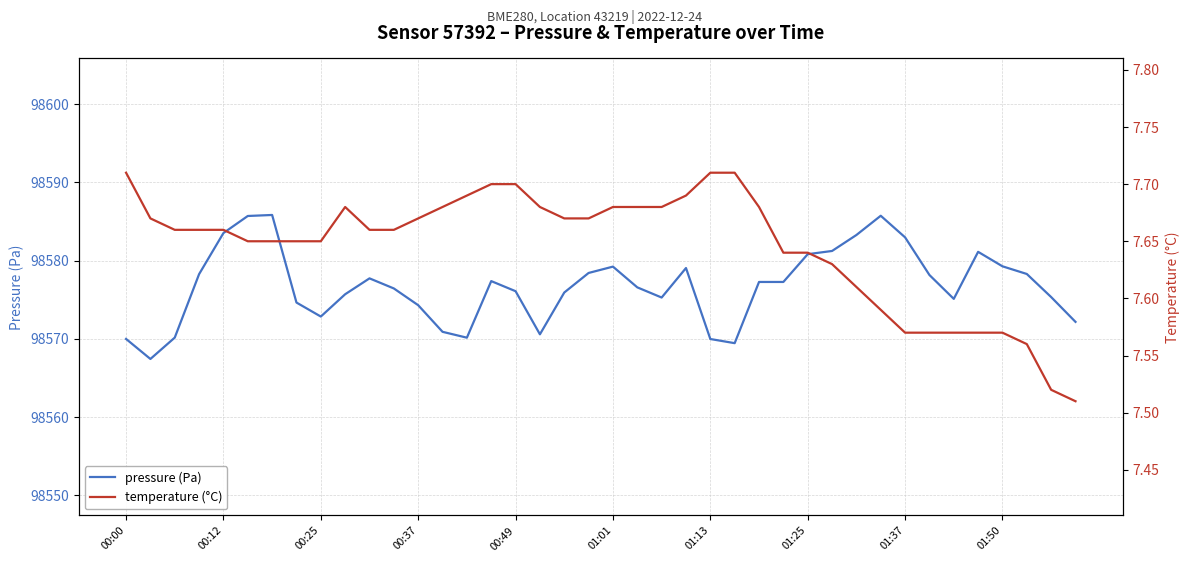

What is the minimum value for pressure (Pa)?

98567.4